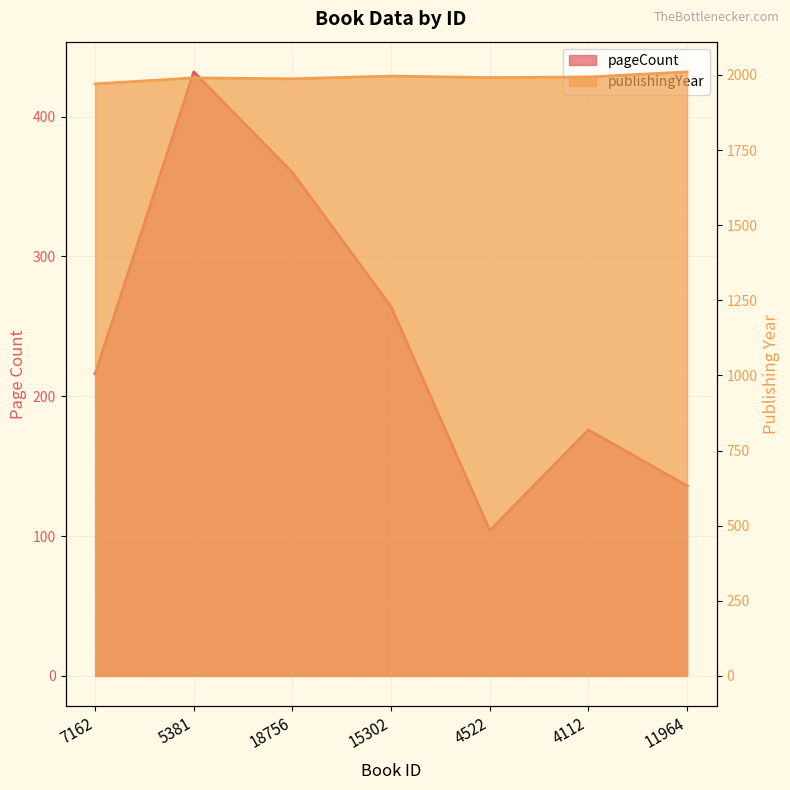

What is the difference between the maximum and minimum values in the pageCount series?

328